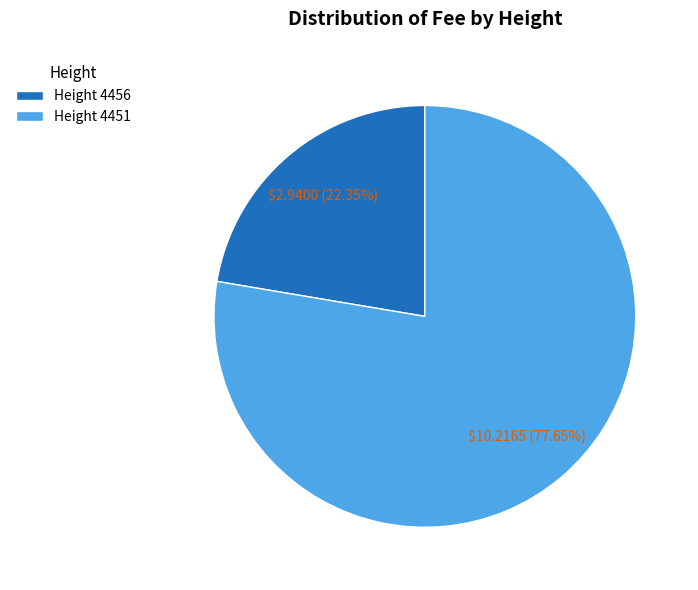

Approximately how many times larger is the value at Height 4456 compared to Height 4451?

0.3